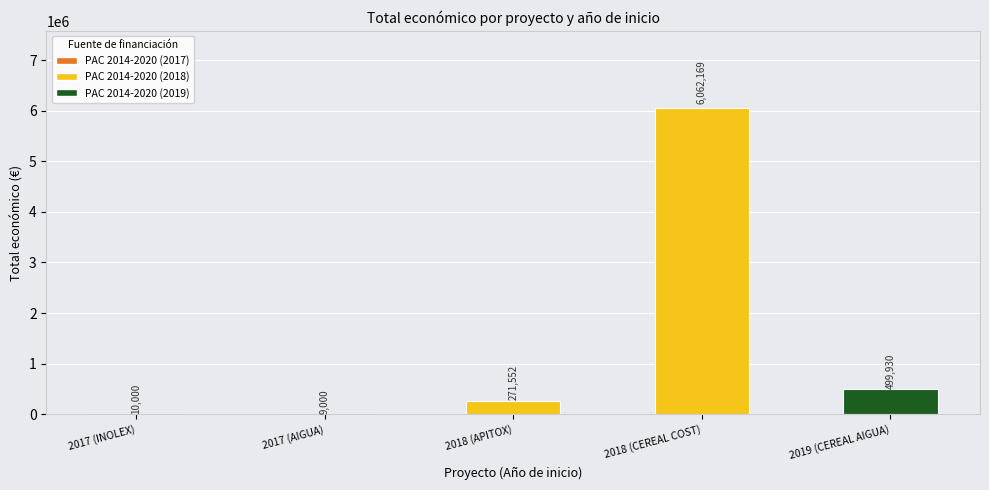

What is the change in value from 2018 (APITOX) to 2018 (CEREAL COST)?

+5790617